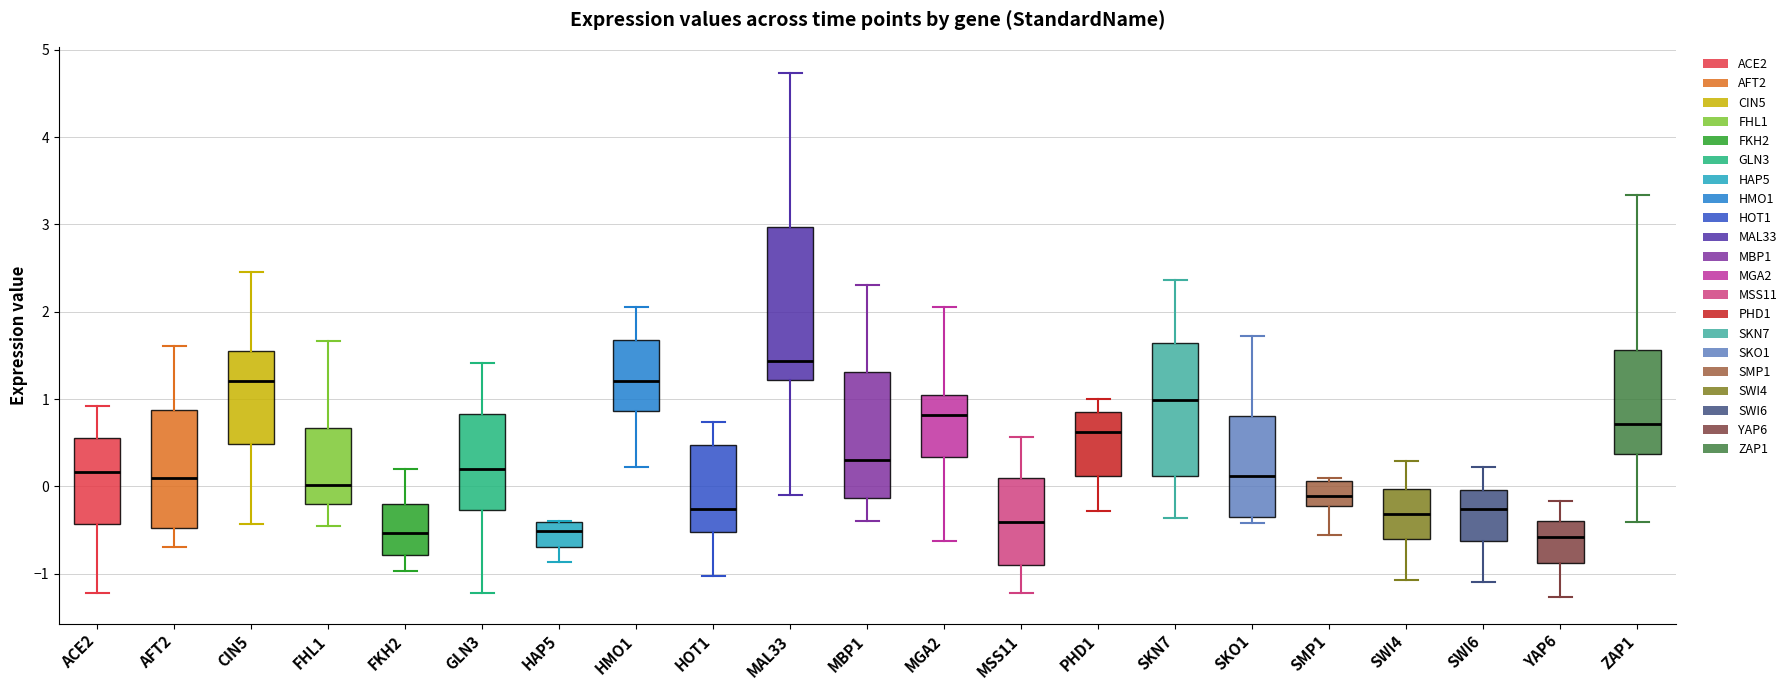

Which box is the tallest, from its lower edge to its upper edge?

MAL33